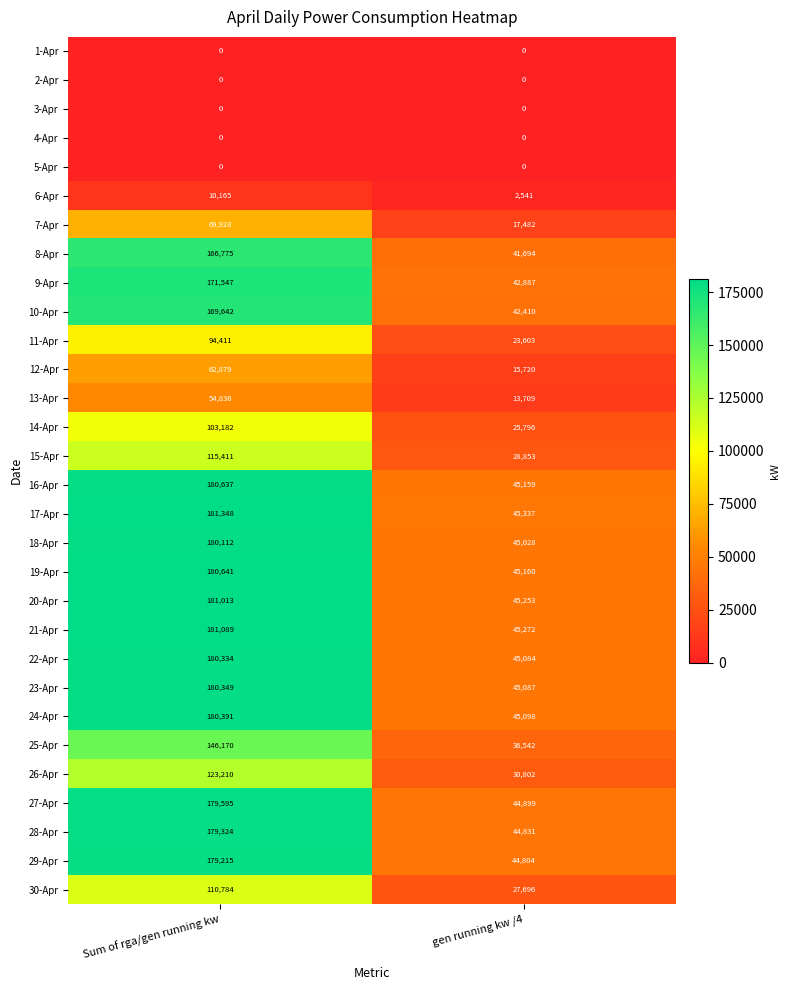

What is the difference between the highest and lowest values at Sum of rga/gen running kw?

181348